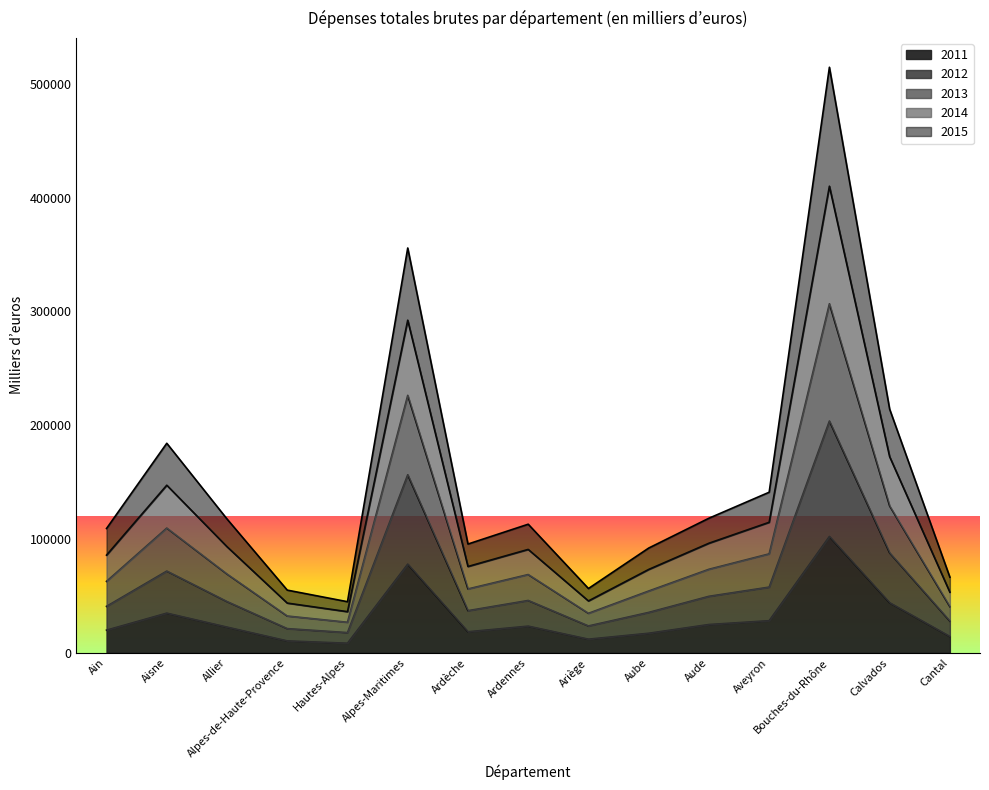

Which series has the widest spread of values?

2013